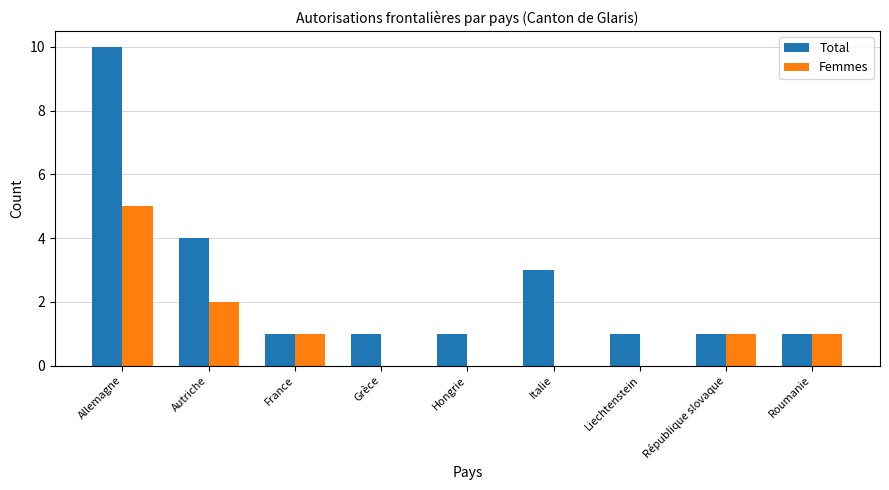

What is the greatest value displayed?

10